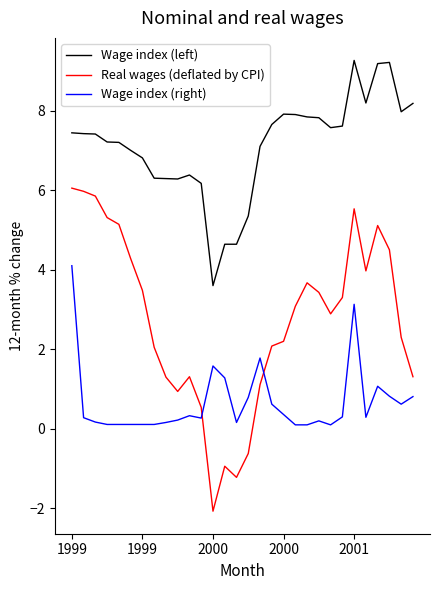

In Wage index (right), how many points are higher than both neighbors (excluding endpoints)?

6